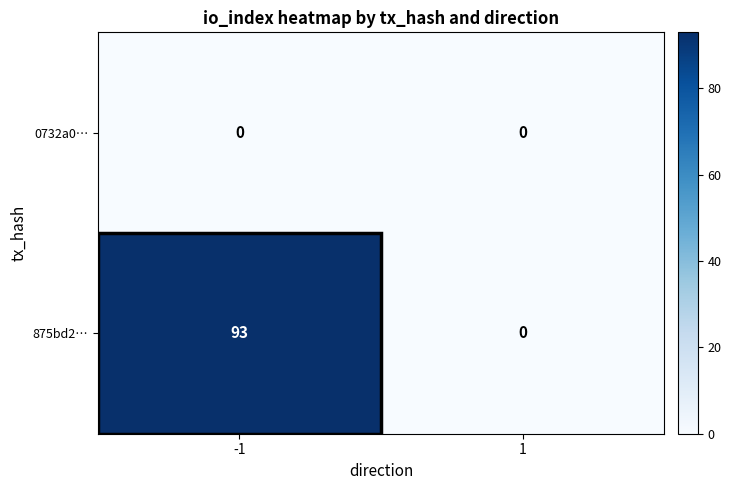

What is the difference between the 875bd2… values at 1 and -1?

93